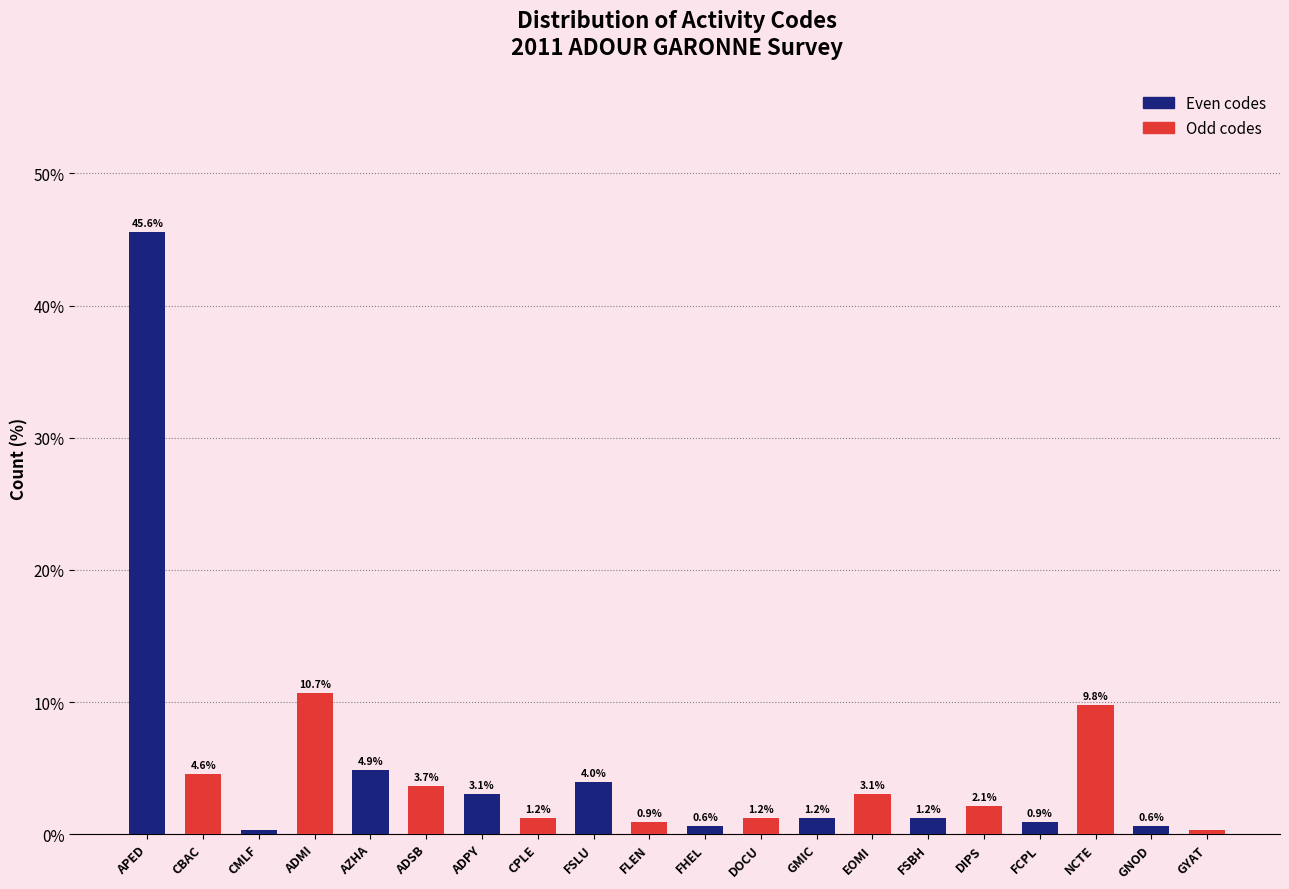

Which series has the largest range (max minus min)?

Even codes